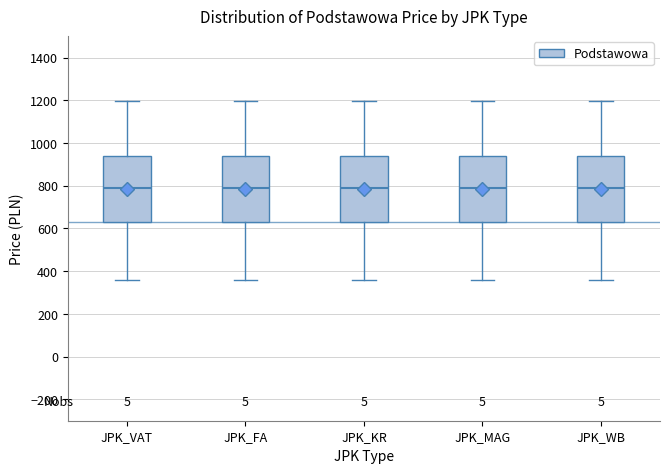

Where is the lower edge of the box for JPK_VAT on the y-axis? The values are not printed on the chart, so give them approximately, as read against the axis.

620